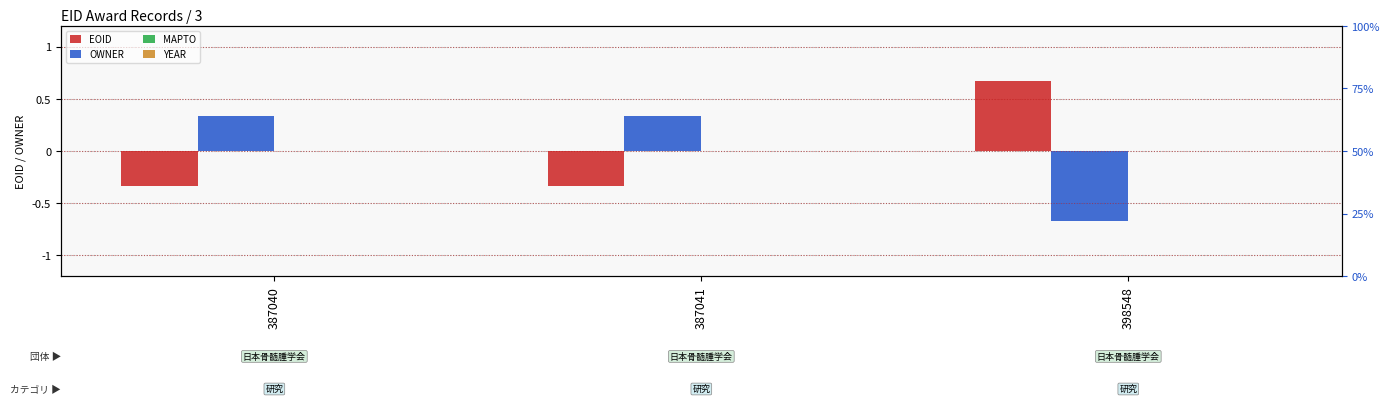

What are all the series names shown in the legend?

EOID, OWNER, MAPTO, YEAR